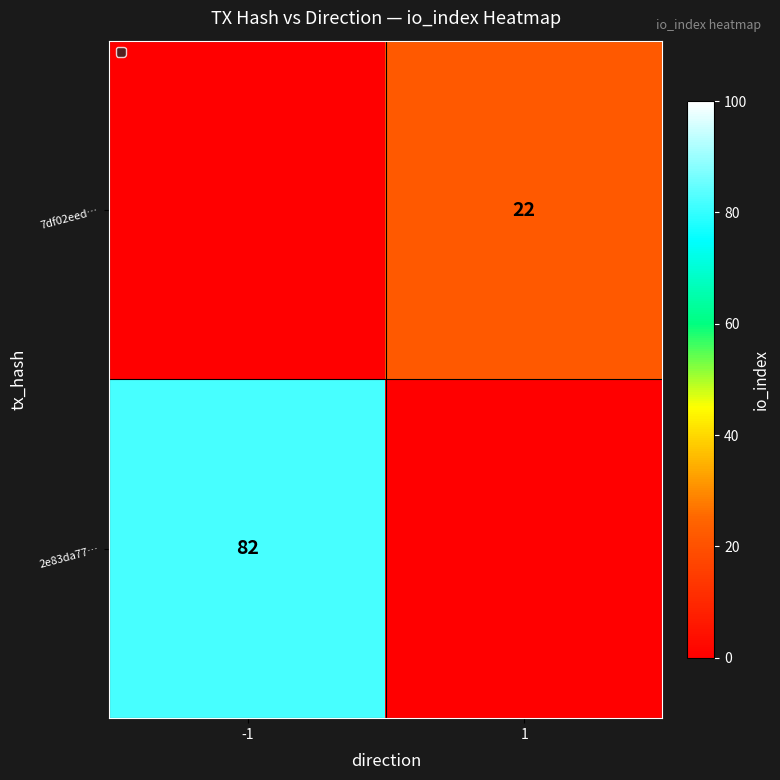

The 2e83da77… series shows 82 at -1. True or false?

True